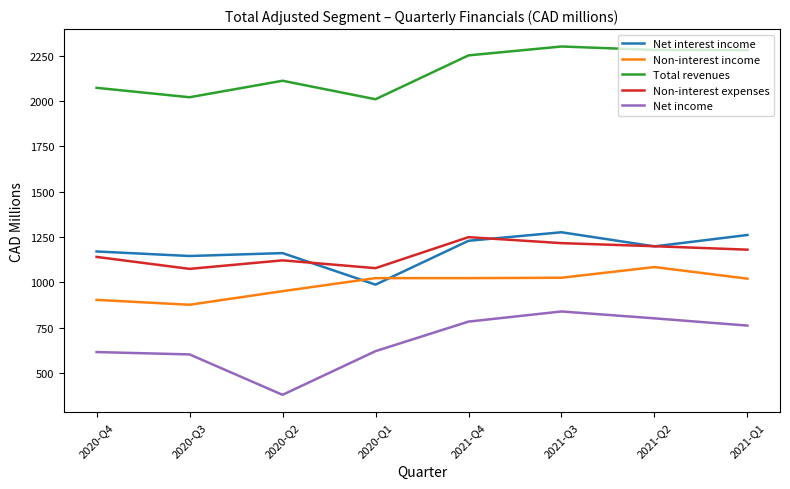

Which series changed the most between 2020-Q4 and 2020-Q2?

Net income